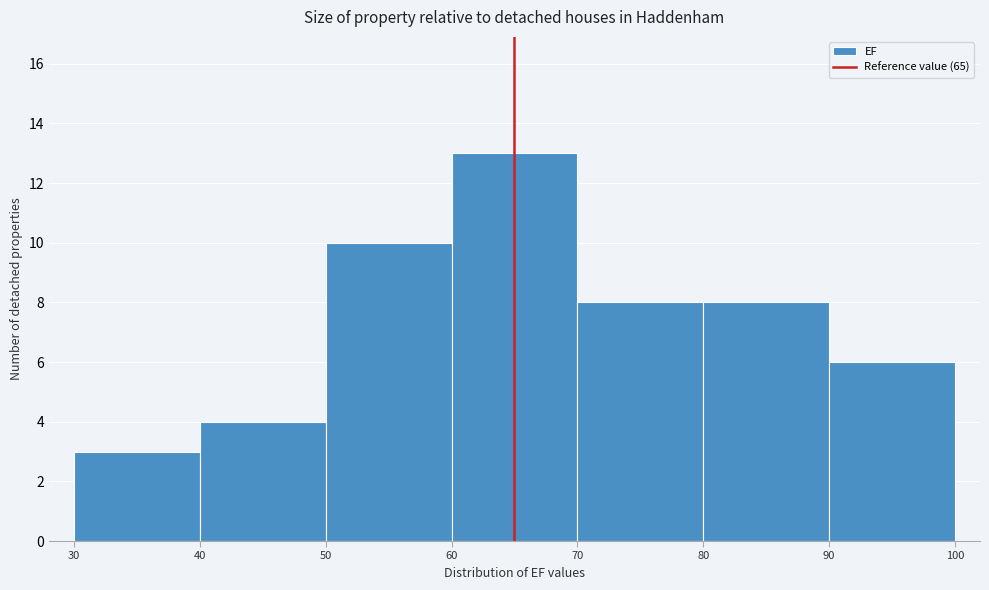

Over which range of the x-axis is the bar tallest?

60 to 70